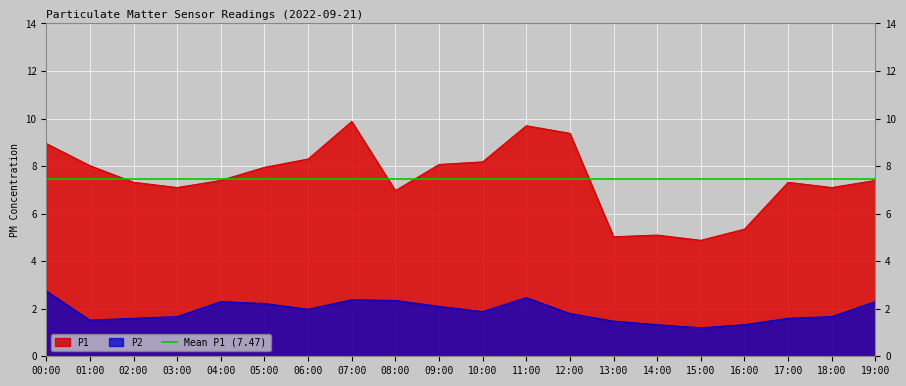

Reading left to right, list all the values displayed in this chart.

P1: 8.9	8.0	7.3	7.1	7.4	8.0	8.3	9.9	7.0	8.1	8.2	9.7	9.4	5.0	5.1	4.9	5.3	7.3	7.1	7.4
P2: 2.8	1.5	1.6	1.7	2.3	2.2	2.0	2.4	2.4	2.1	1.9	2.5	1.8	1.5	1.3	1.2	1.3	1.6	1.7	2.3